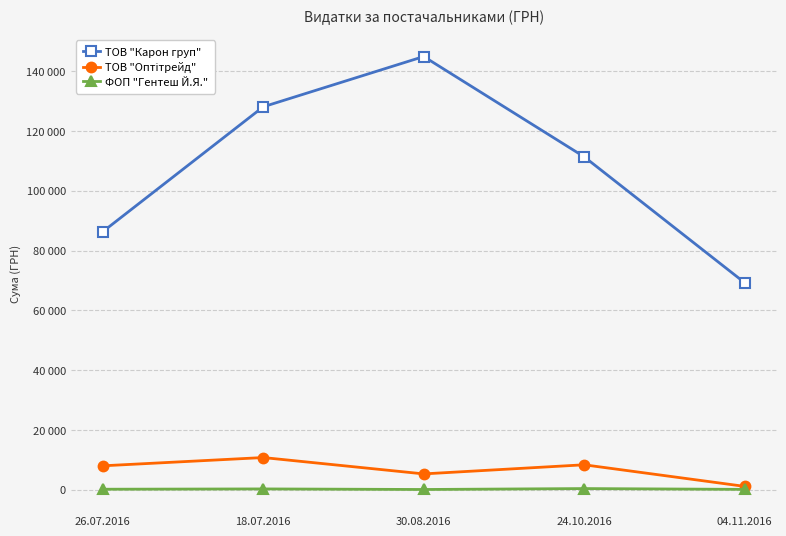

Does the chart have visible grid lines?

Yes